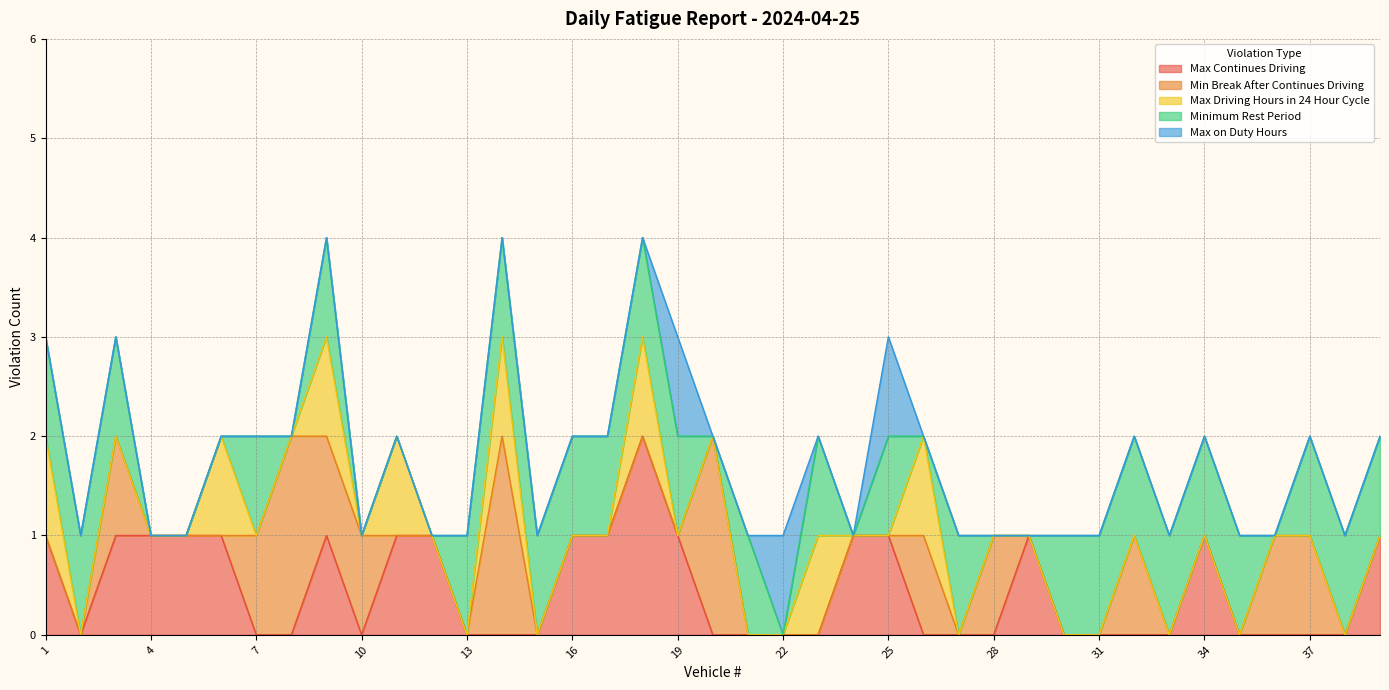

What are all the series names shown in the legend?

Max Continues Driving, Min Break After Continues Driving, Max Driving Hours in 24 Hour Cycle, Minimum Rest Period, Max on Duty Hours